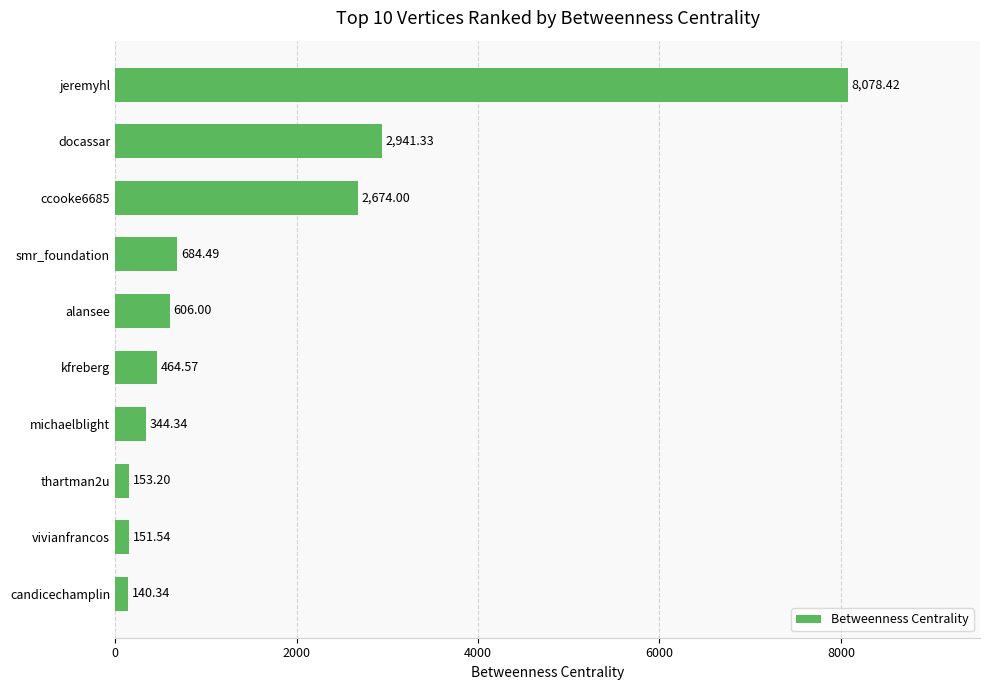

List the labels in order of value, largest first.

jeremyhl, docassar, ccooke6685, smr_foundation, alansee, kfreberg, michaelblight, thartman2u, vivianfrancos, candicechamplin